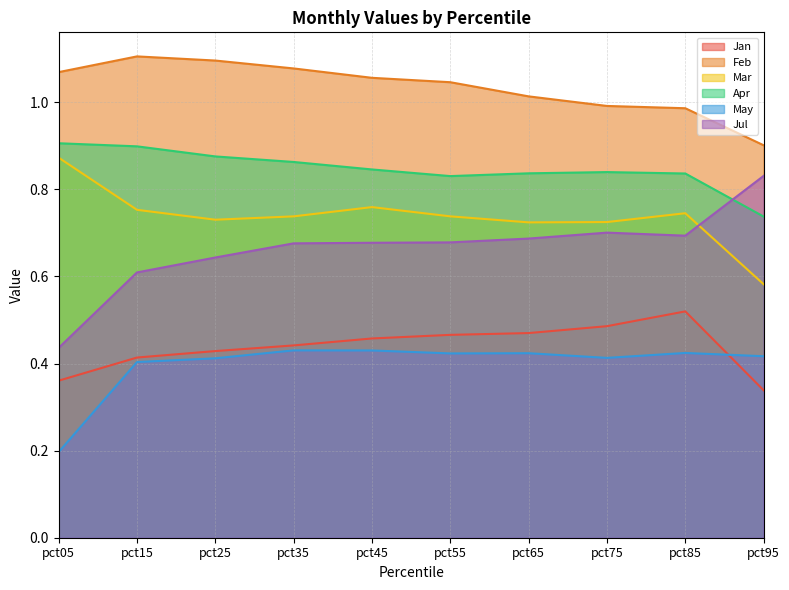

True or false: Jul has a value of 0.6 at pct15.

True